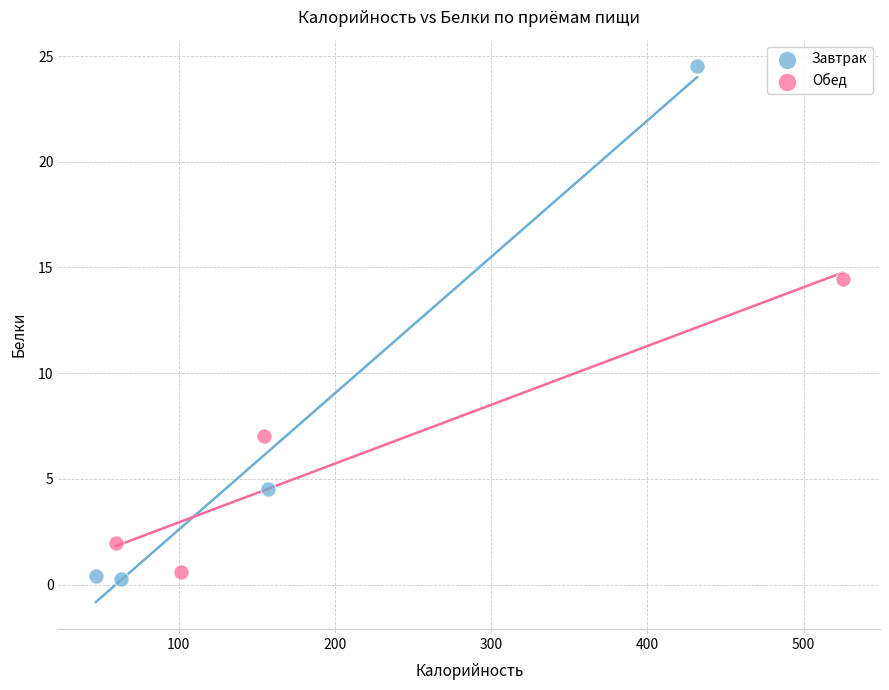

What are all the series names shown in the legend?

Завтрак, Обед